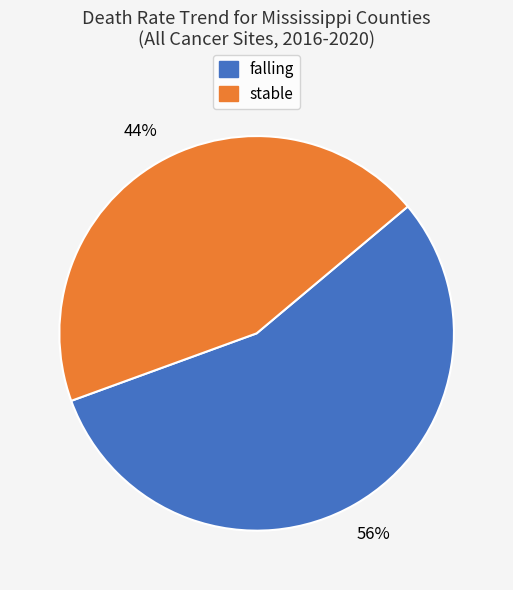

What percentage is the falling slice, to the nearest percent?

56%